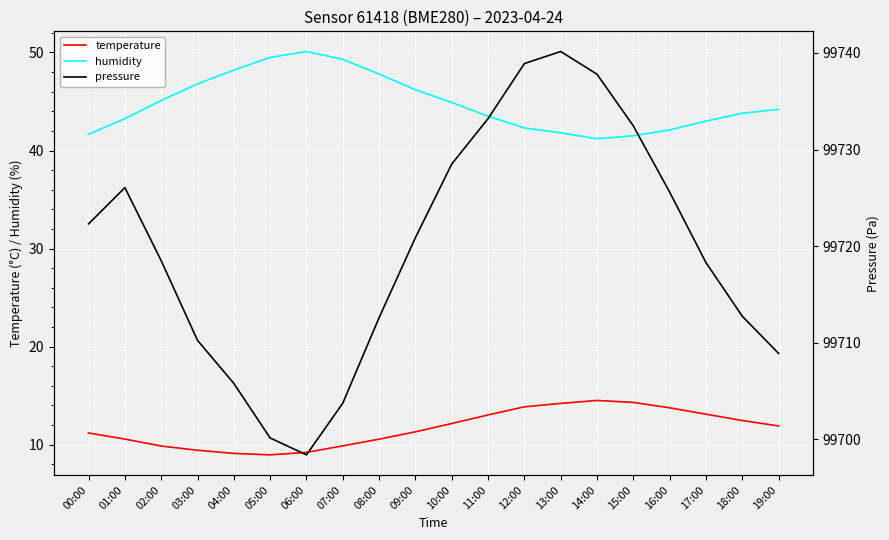

What is the label of the 15th point from the left?

14:00